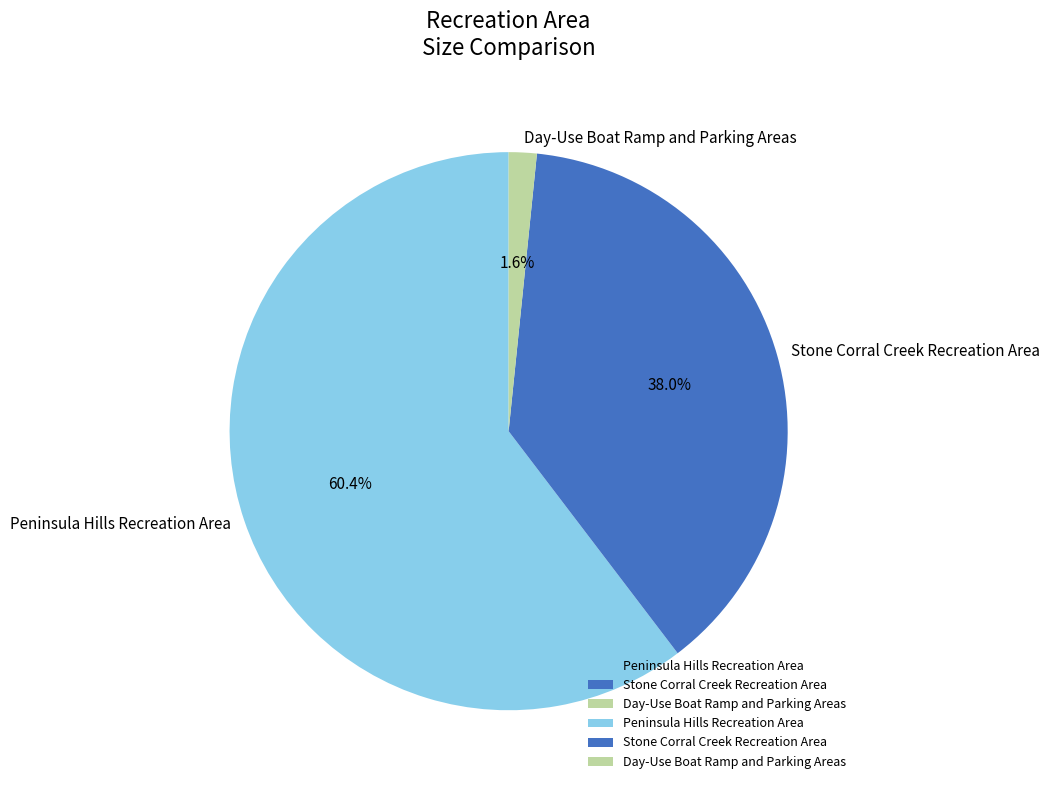

Count the number of slices in the pie.

3